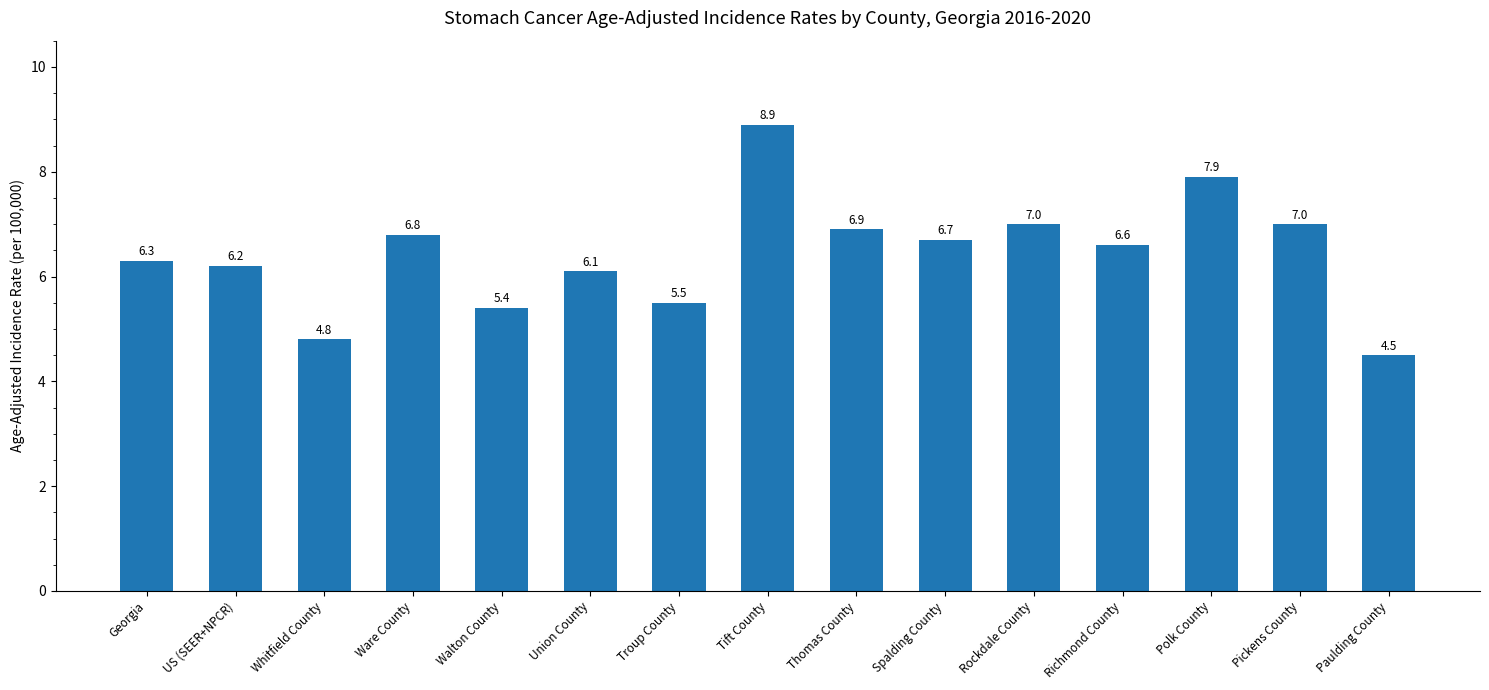

Which label corresponds to the largest value in the chart?

Tift County